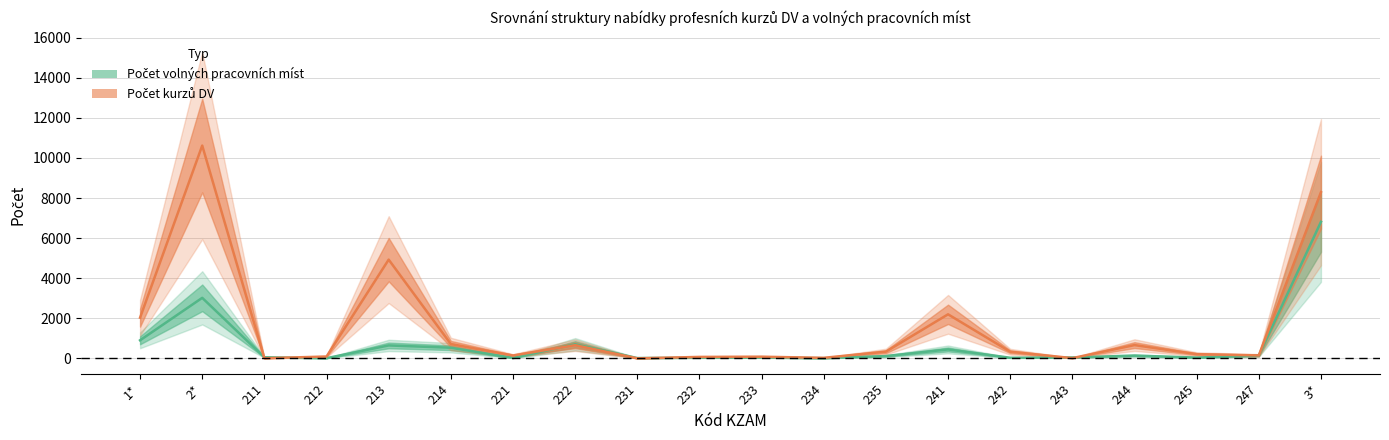

True or false: Počet kurzů DV and Počet volných pracovních míst cross at least once.

True